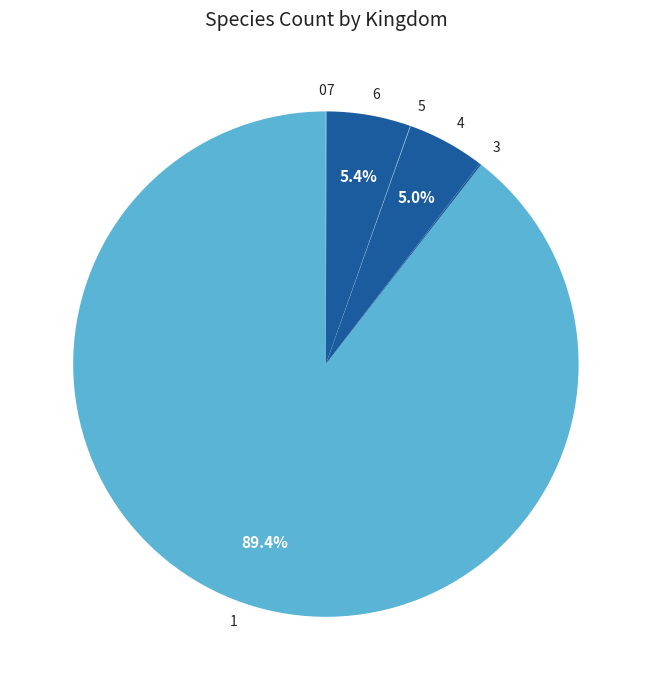

What is the ratio of the value at 6 to the value at 4?

1.1